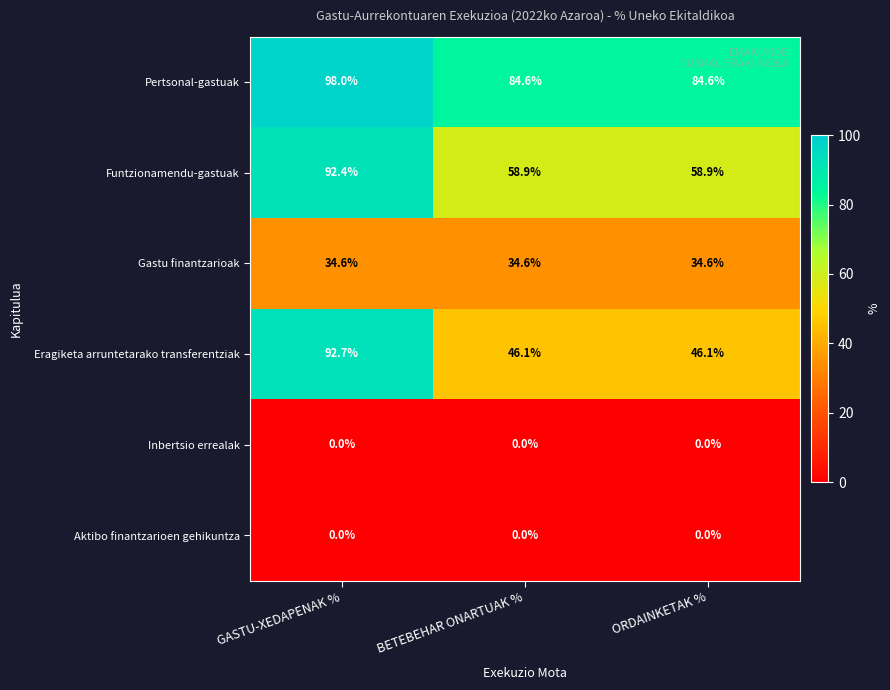

Which label corresponds to the largest value in the chart?

GASTU-XEDAPENAK %